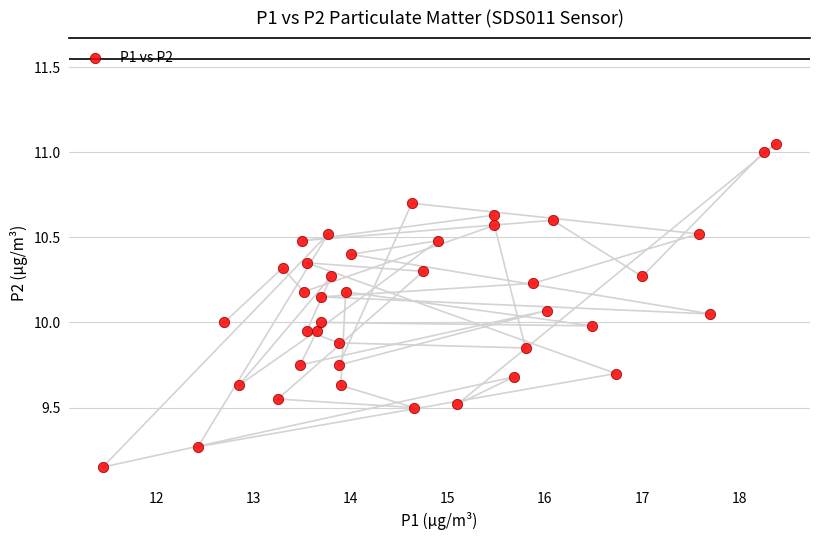

What is the range of Y values (max minus min)?

1.9